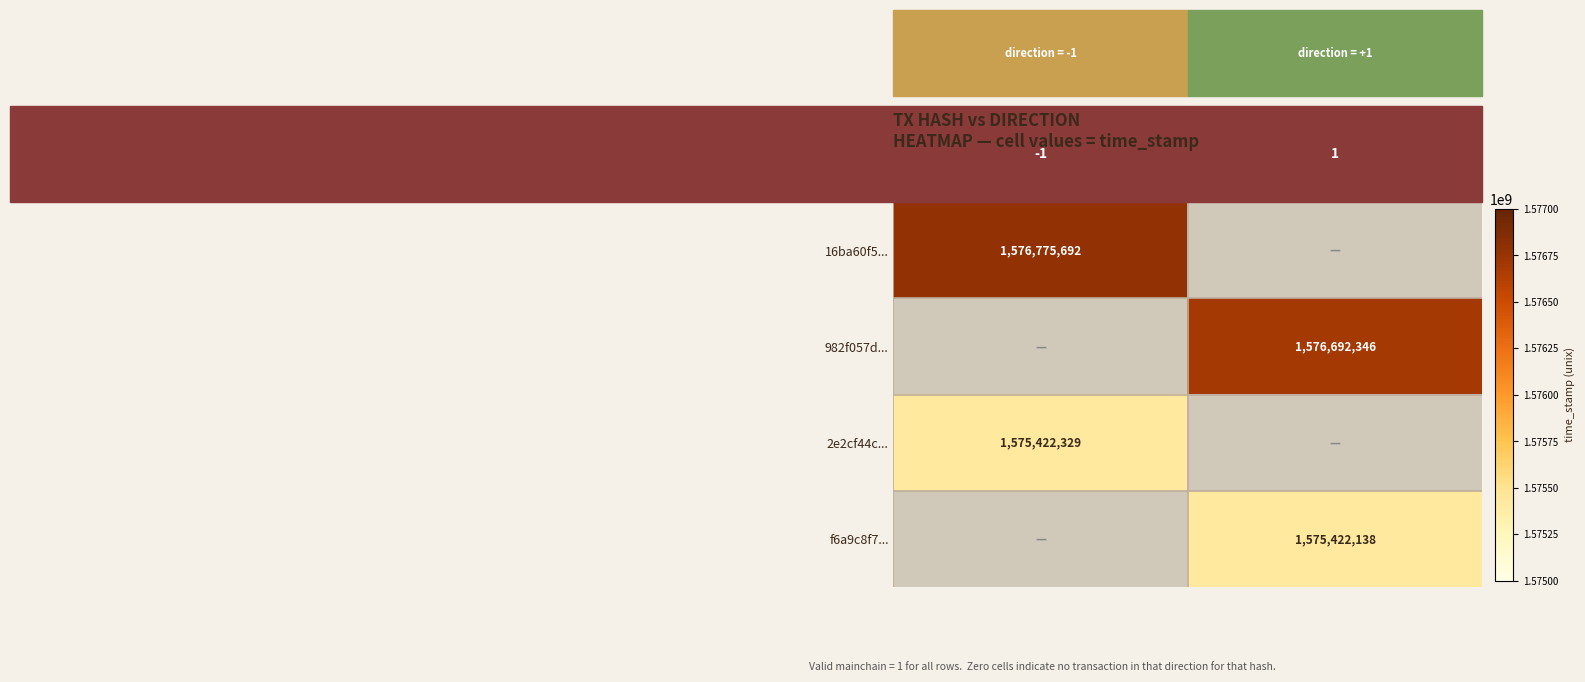

At which category does the chart reach its minimum across all series?

1